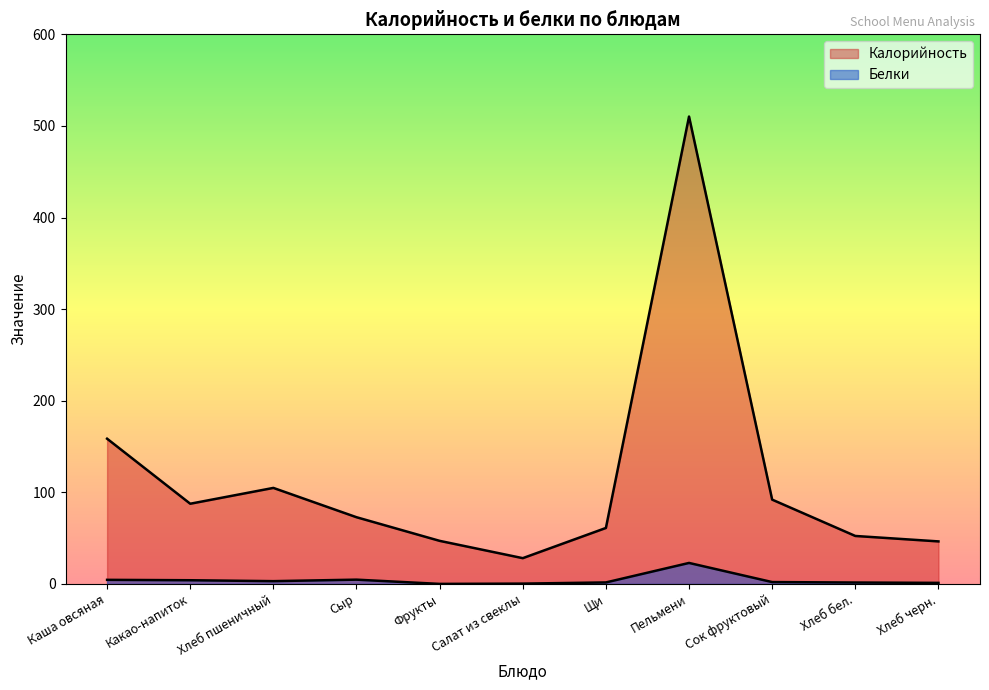

Rank the series by their average value, from lowest to highest.

Белки, Калорийность